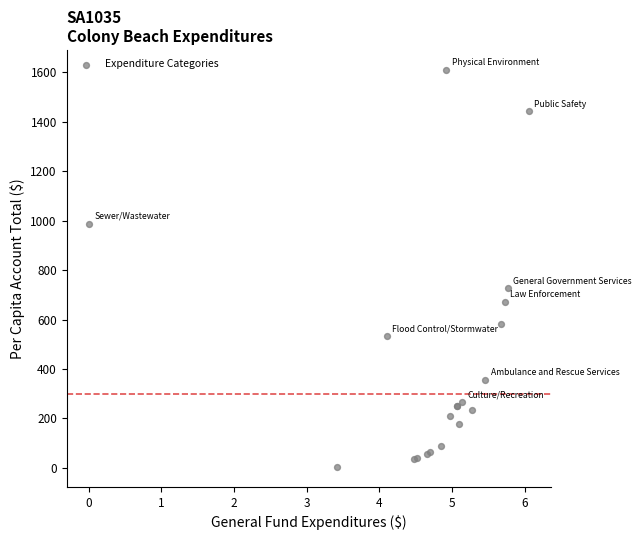

What Y value in the scatter plot is closest to 806?

726.2